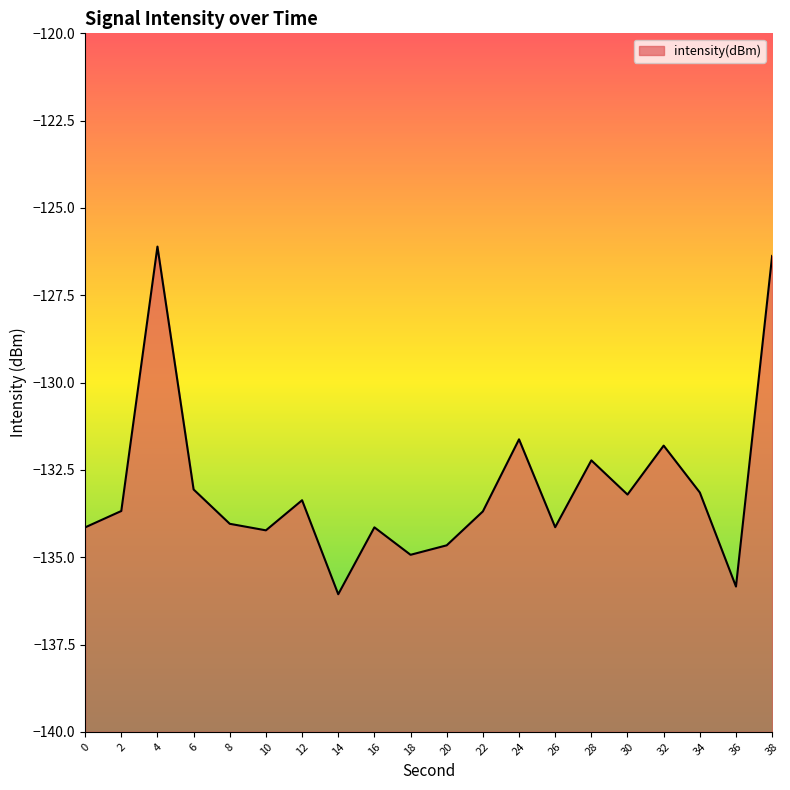

What is the sum of all values?

-2660.5